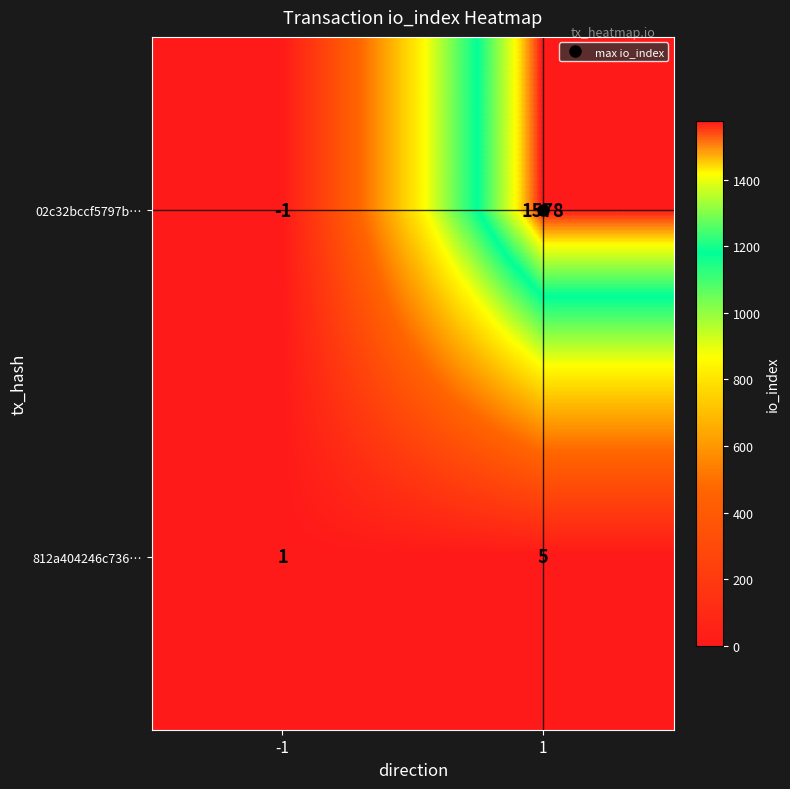

How many data points in 812a404246c736… are less than 5?

1